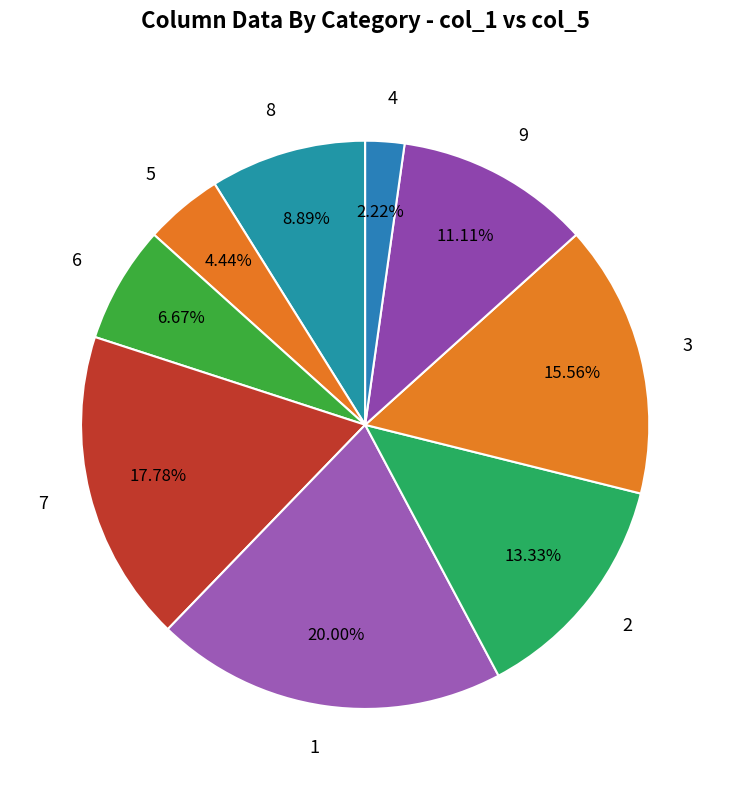

Combined, do 8 and 9 account for over 50%?

No